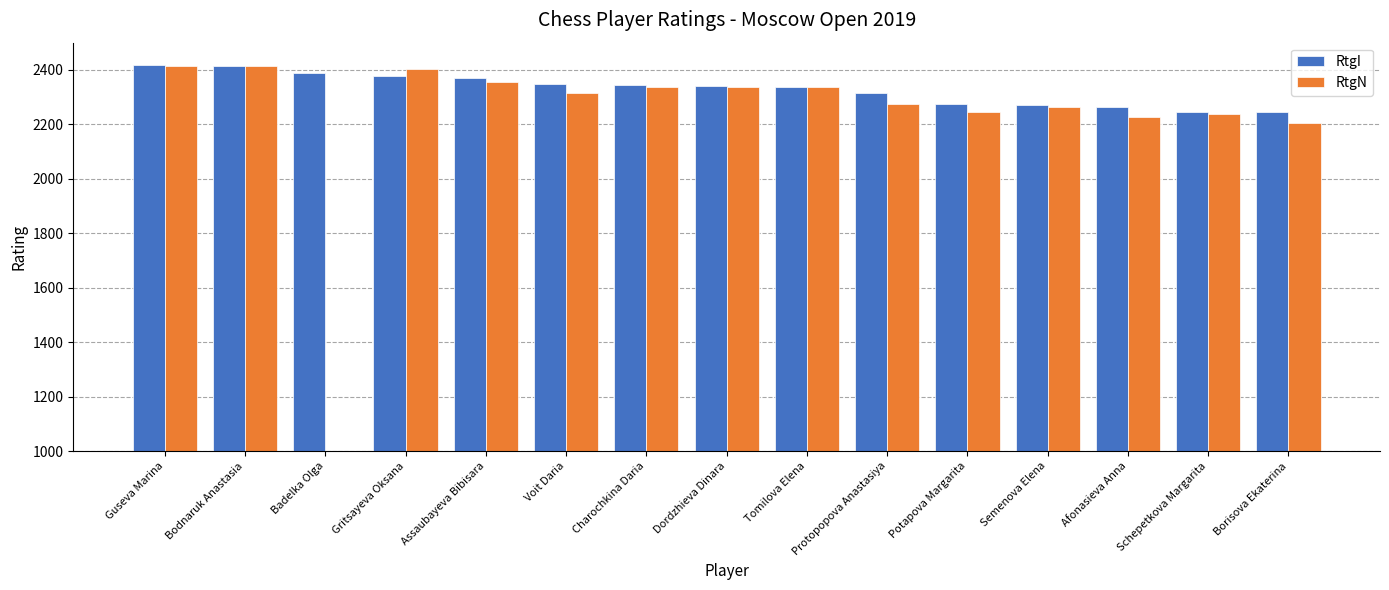

What is the sum of all RtgI values?

34952